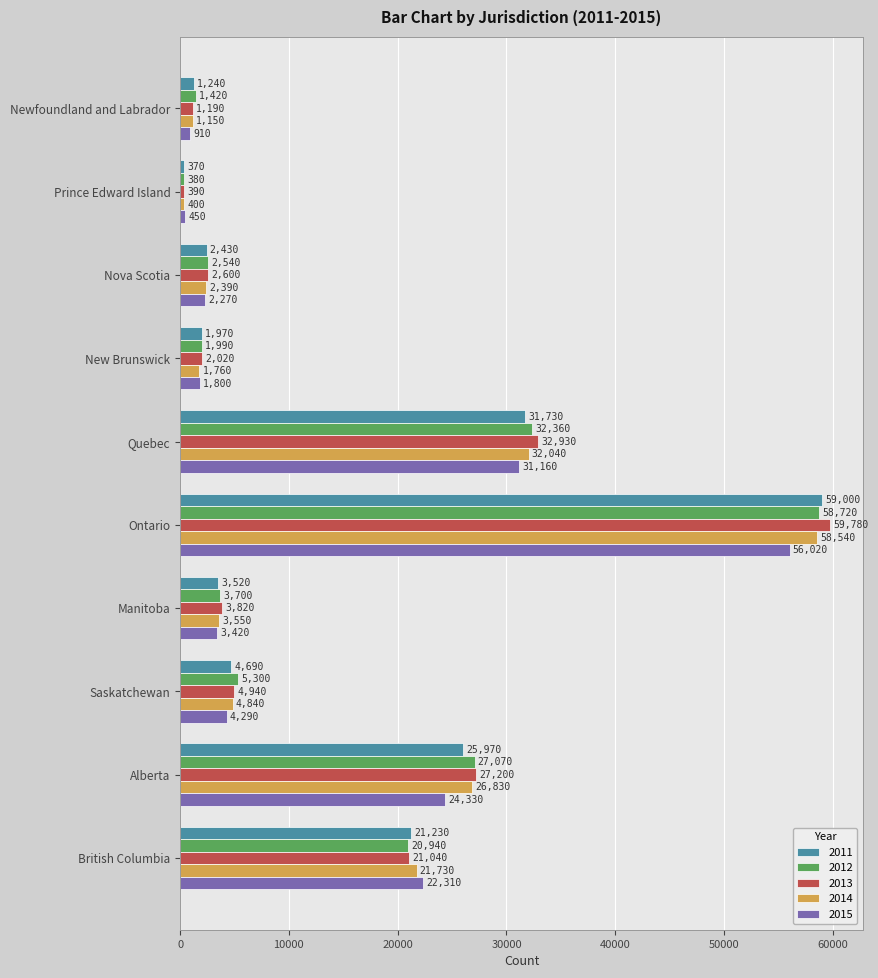

What is the maximum value for 2012?

58720